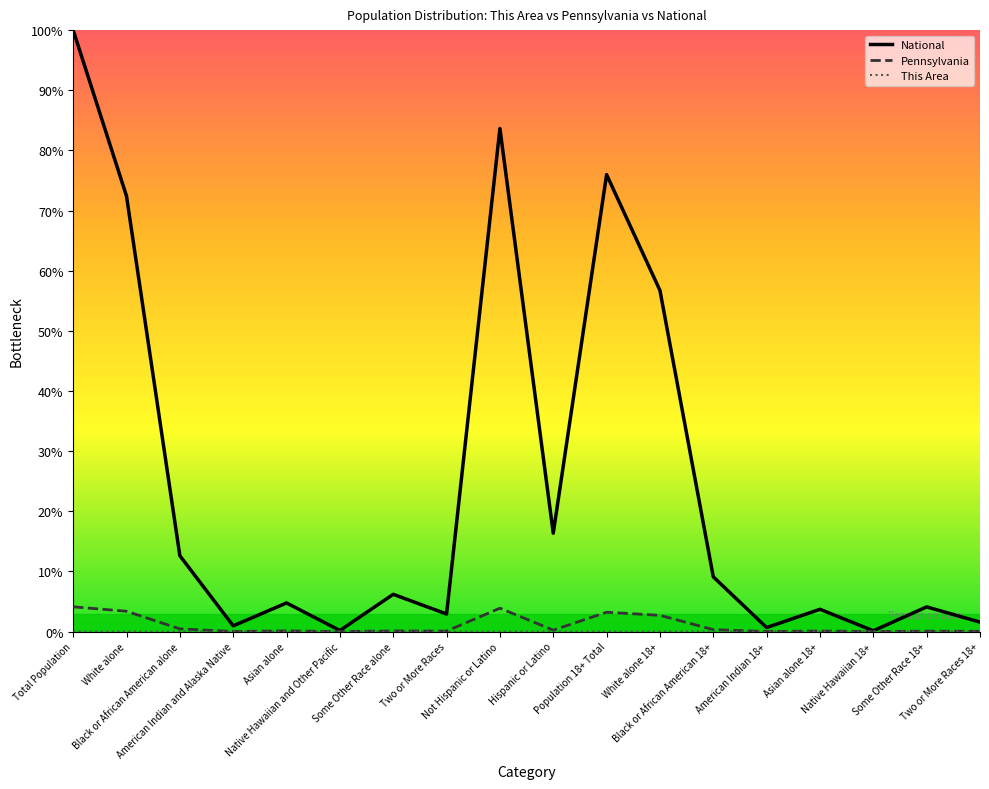

Is this an area chart (filled region under the line)?

No